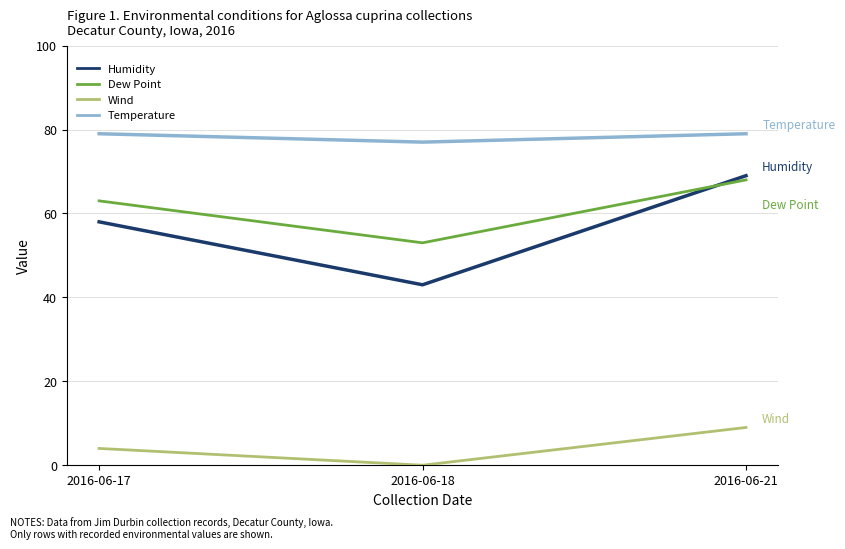

What is the difference between the highest and lowest values at 2016-06-21?

70